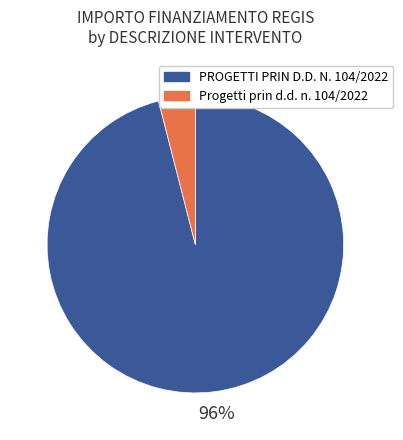

To the nearest percent, what is the average slice percentage?

50%